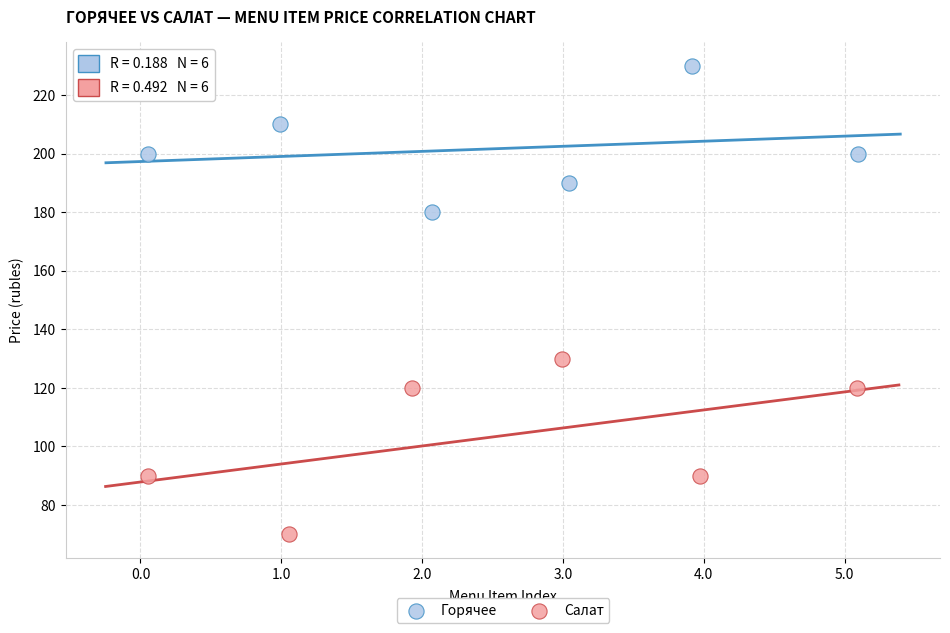

Which series contains the lowest Y value?

Салат